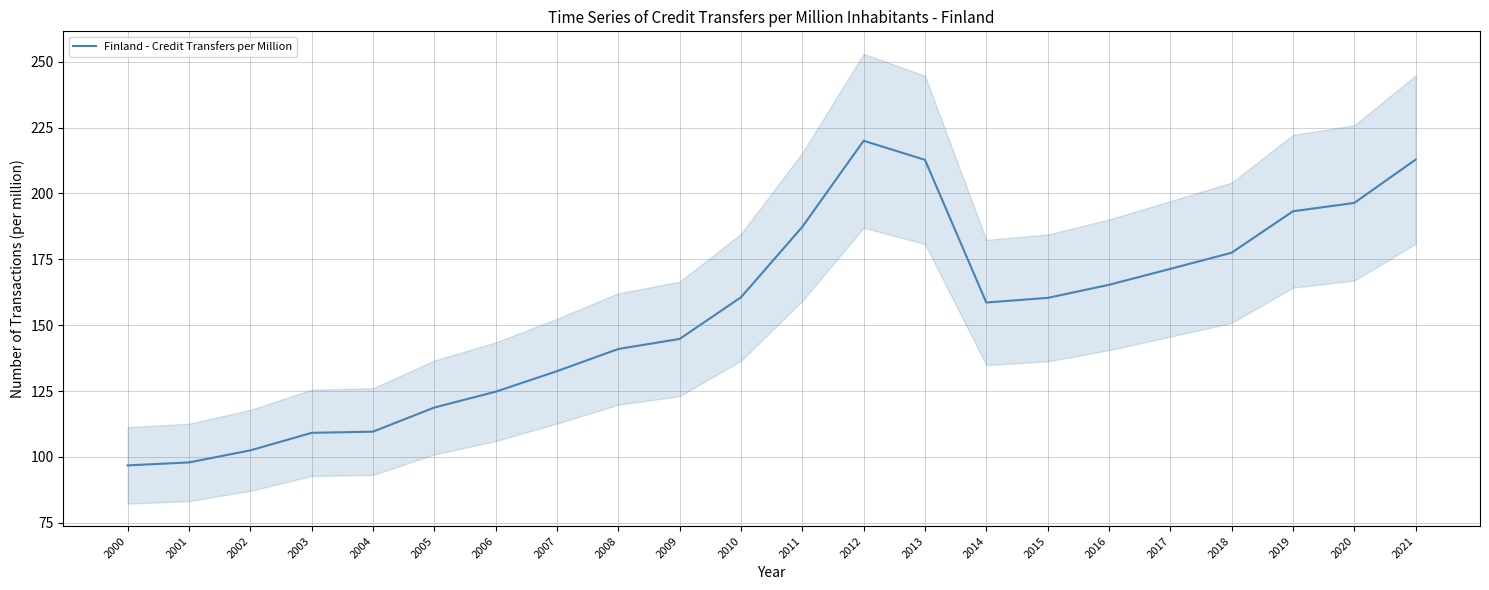

What is the change in value from 2012 to 2019?

-26.8